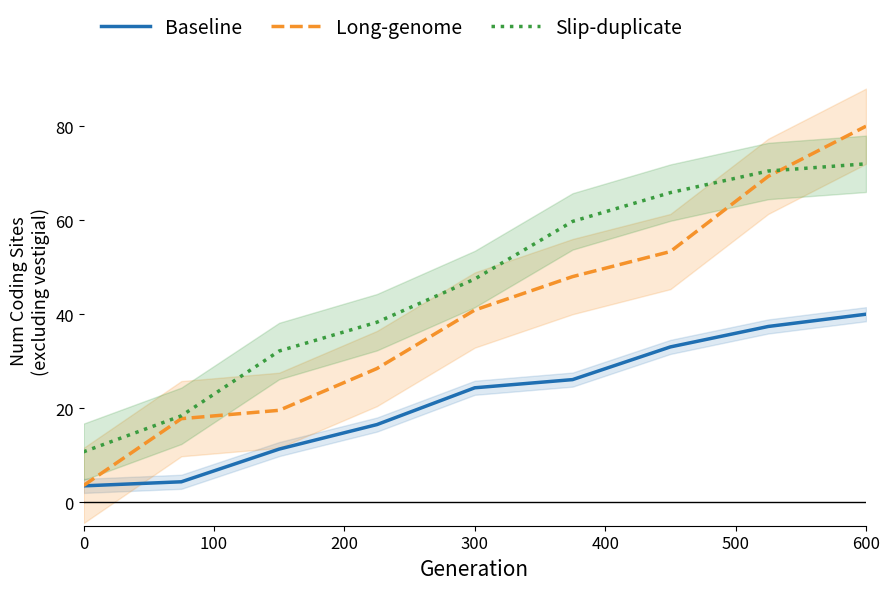

What is the lowest value of the Baseline series?

3.5